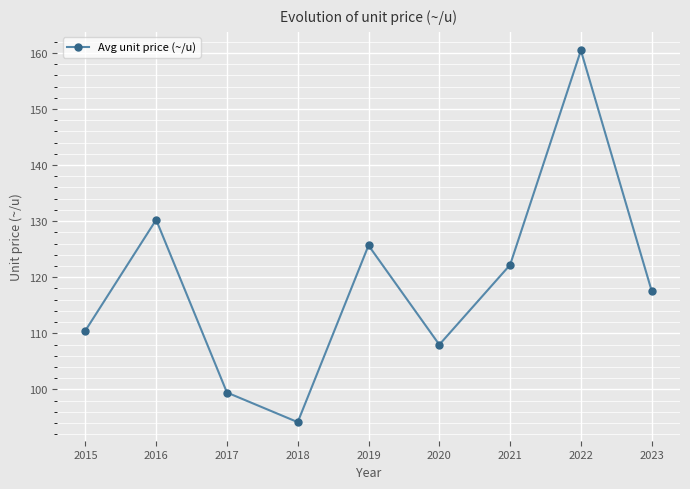

At which label does the data first exceed 117?

2016